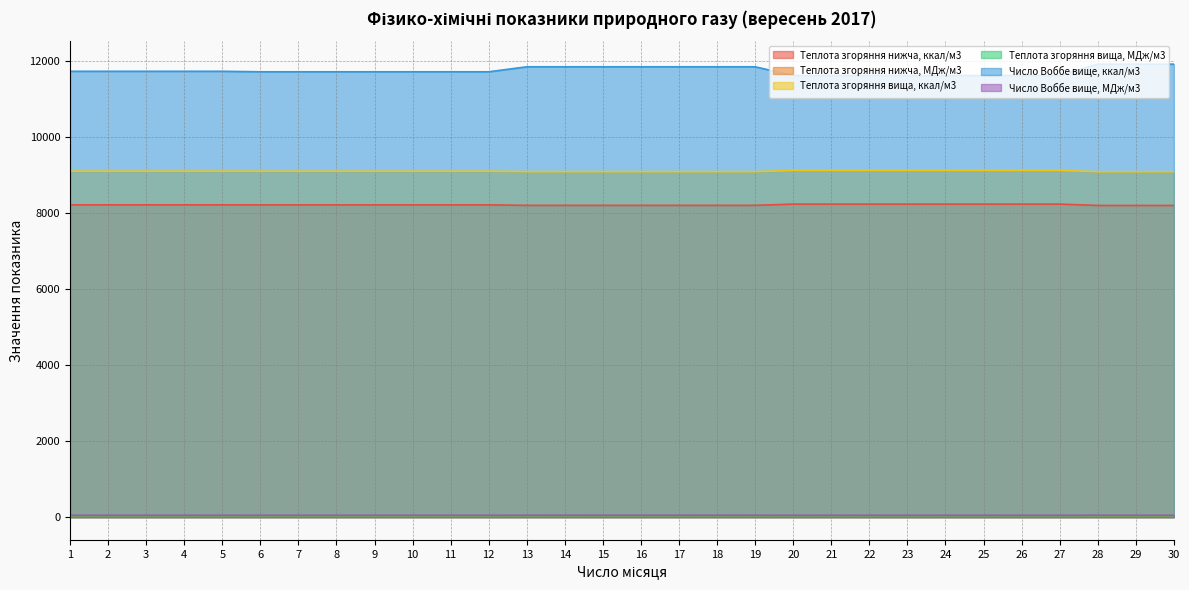

What is the total value across all series at 22?

29077.7